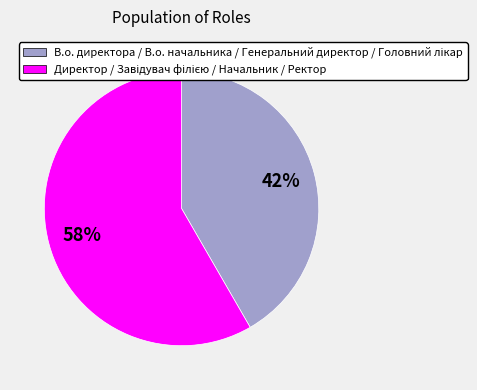

To the nearest percent, what is the average slice percentage?

50%